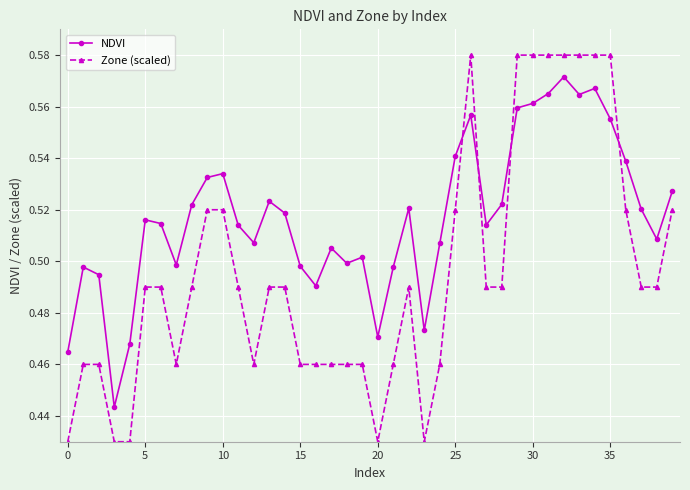

Which series has the widest spread of values?

Zone (scaled)